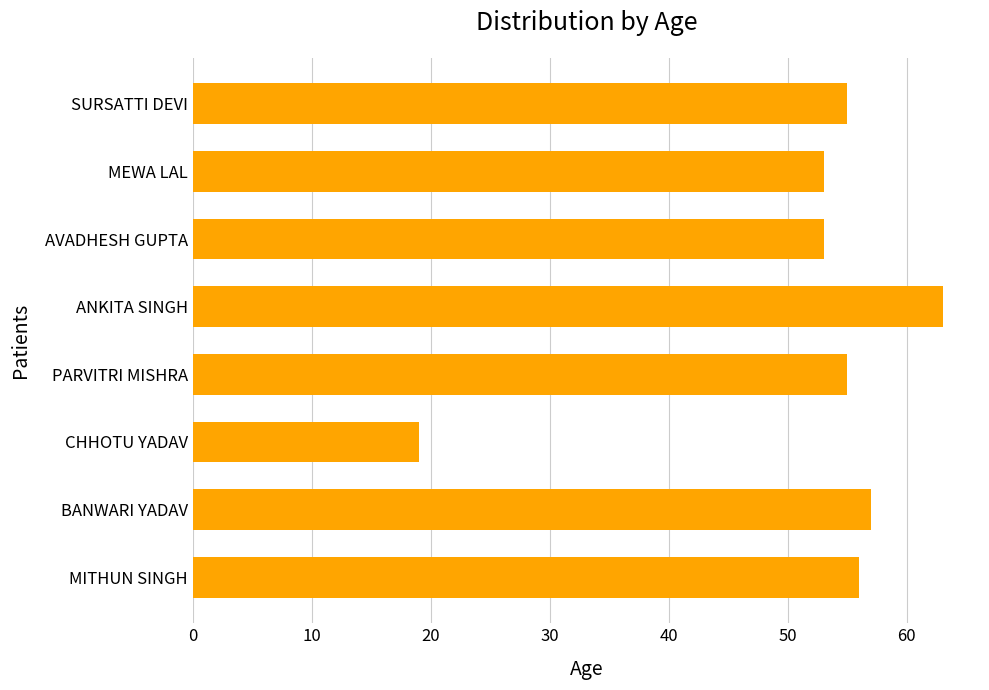

What is the minimum value shown in the chart?

19